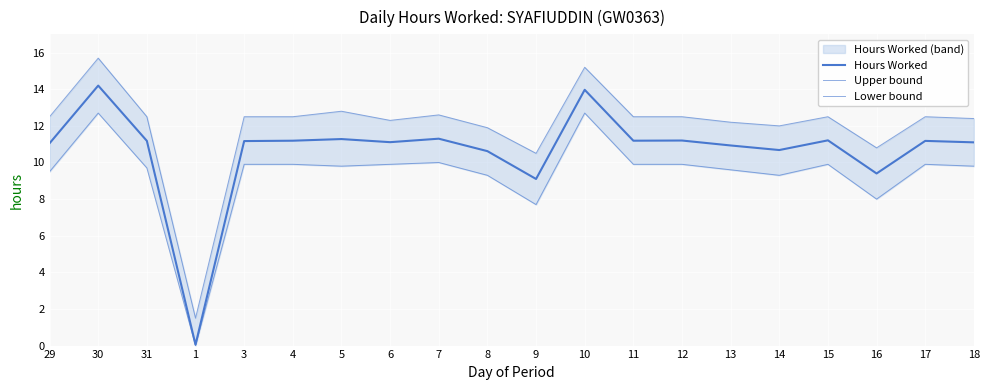

At how many categories does at least one series exceed 10?

19